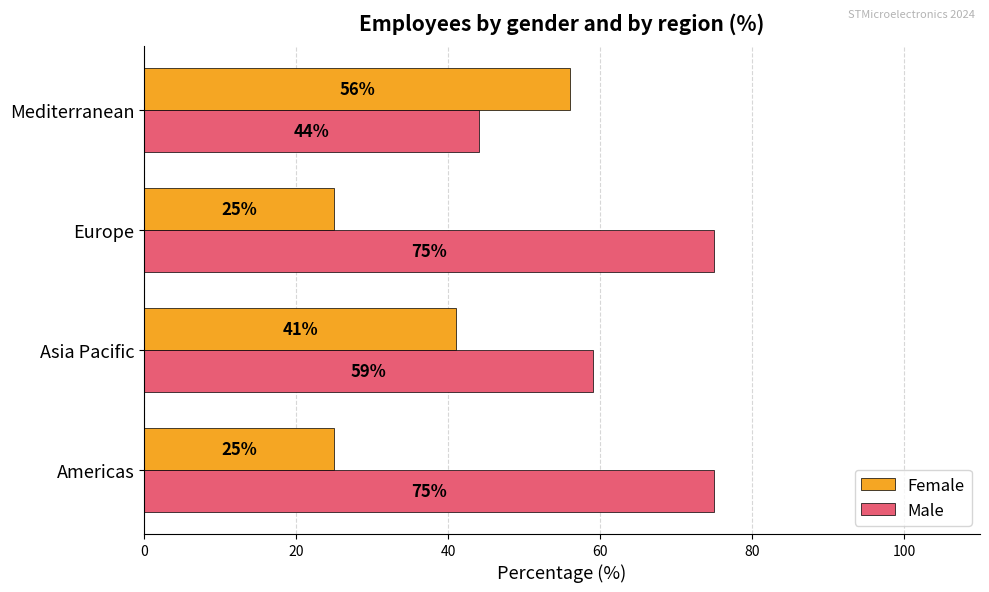

What is the minimum value shown in the chart?

25